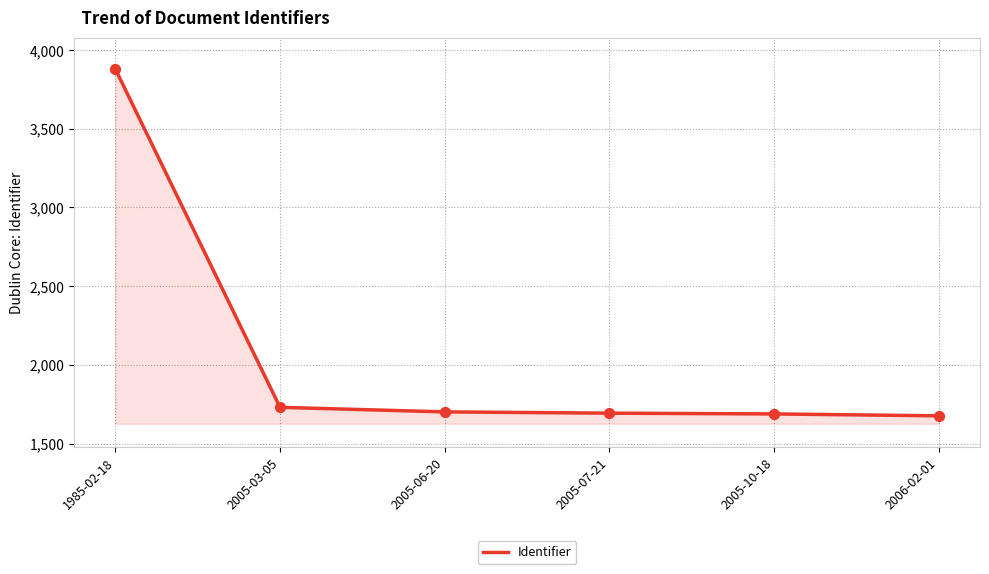

Approximately how many times larger is the value at 2005-06-20 compared to 2005-07-21?

1.0